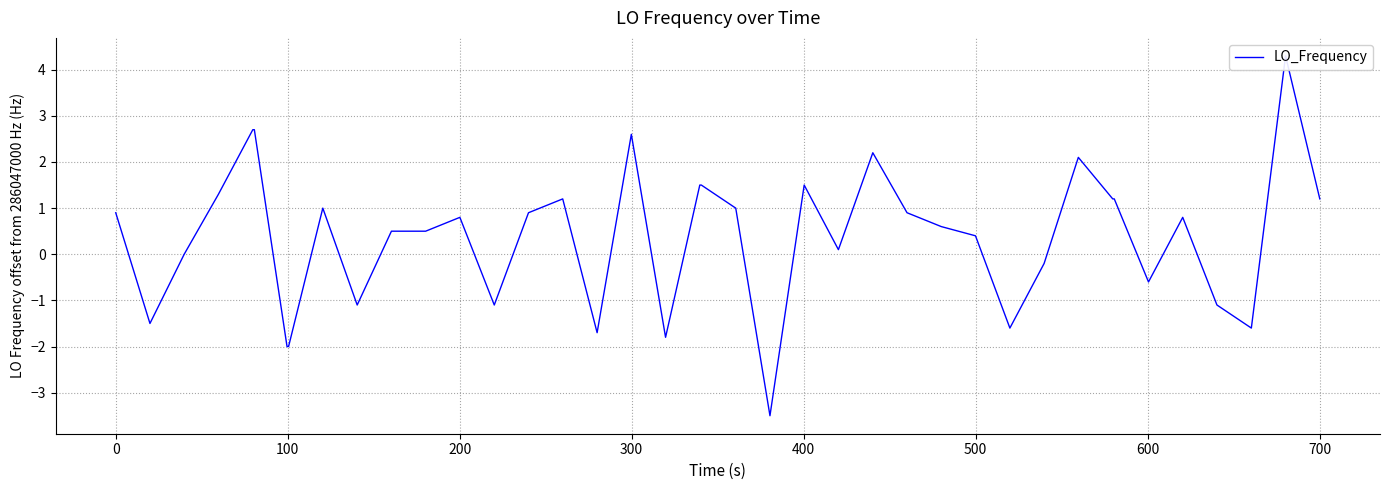

What is the difference between the maximum and minimum values?

7.8